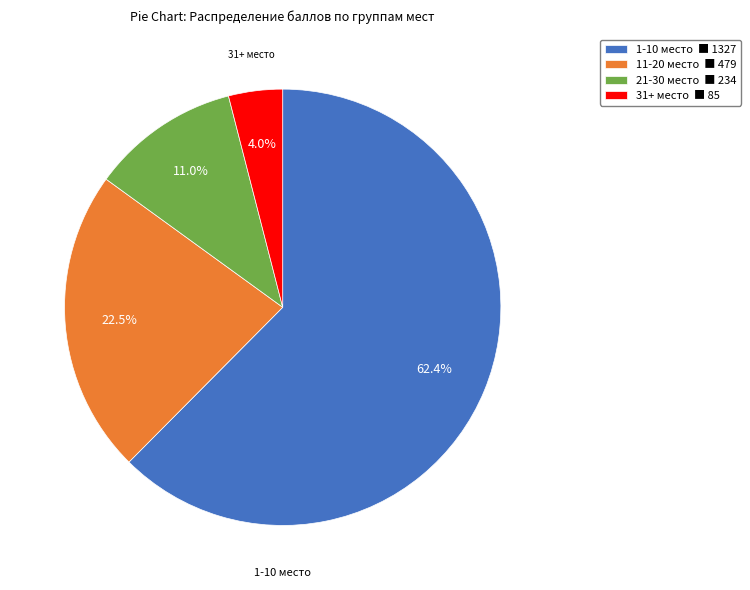

Combined, do 21-30 место ■ 234 and 11-20 место ■ 479 account for over 50%?

No